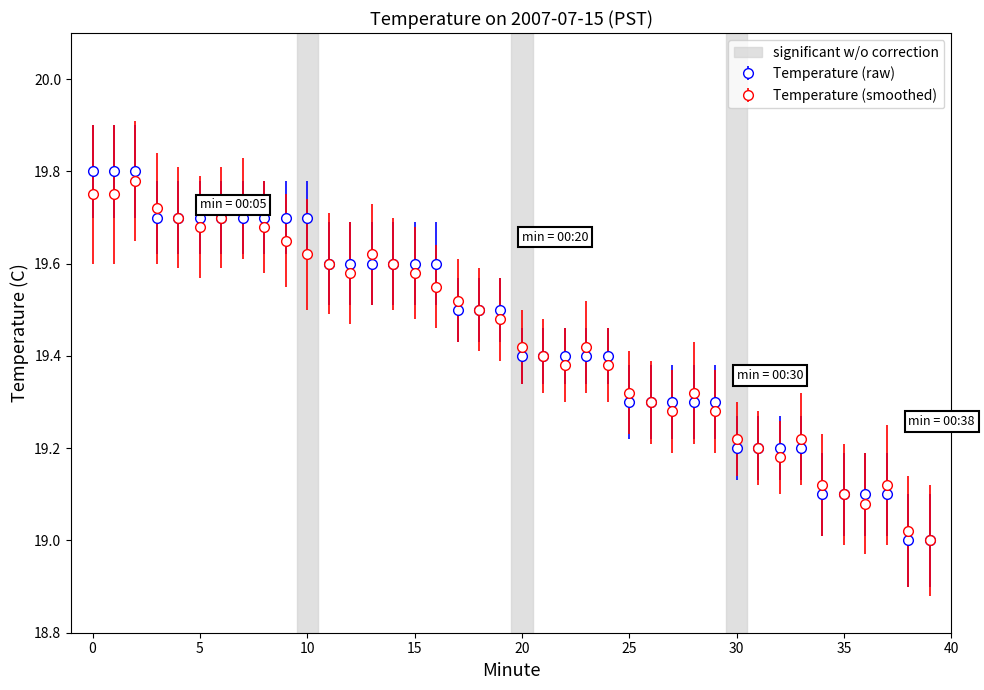

Which series has the largest range (max minus min)?

Temperature (raw)